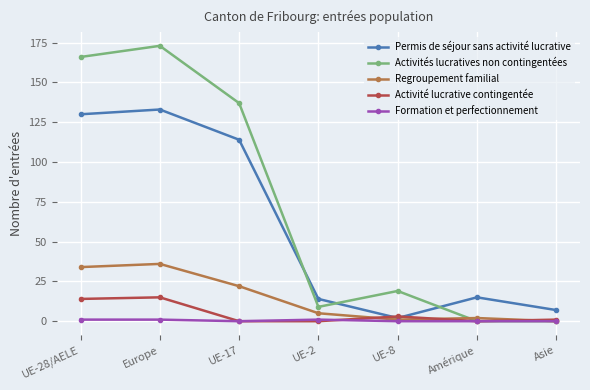

What position from the right is UE-17?

5